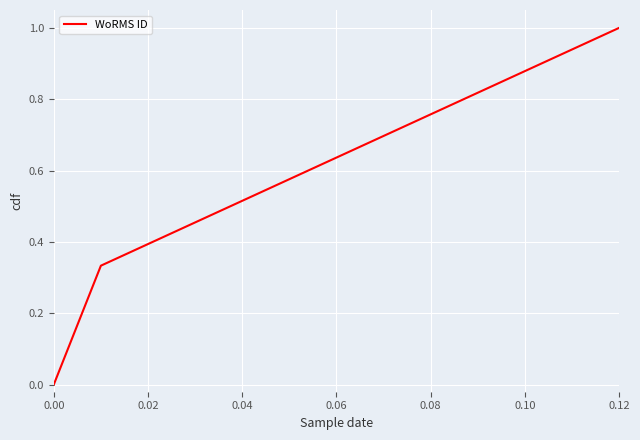

What is the maximum value shown in the chart?

1.0